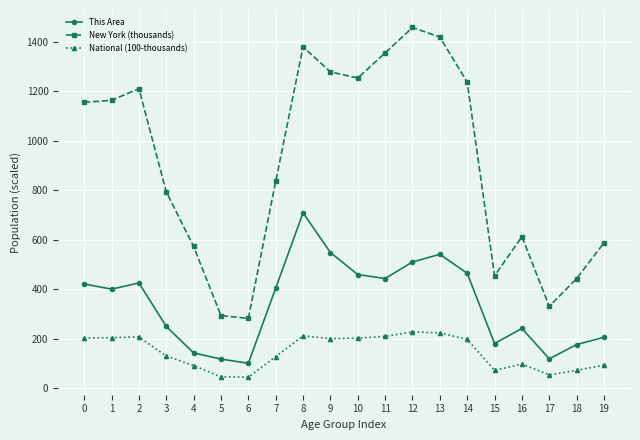

What is the value of the National (100-thousands) point at the 13th from the left?

227.1